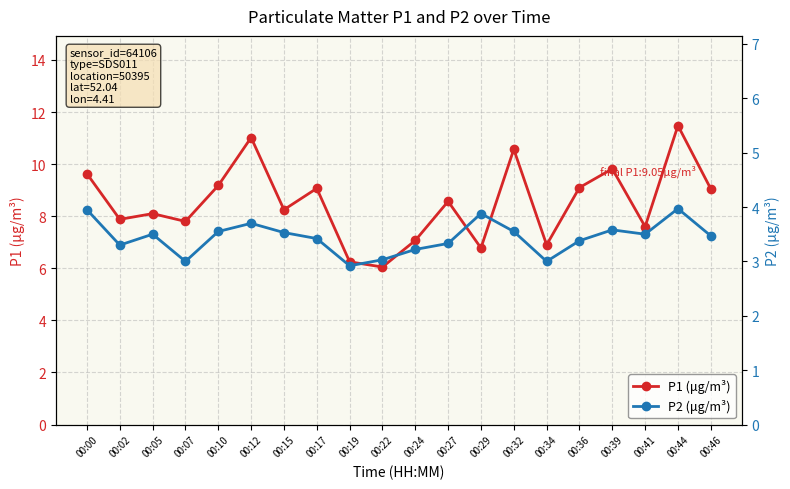

At which category does the chart reach its peak across all series?

00:44